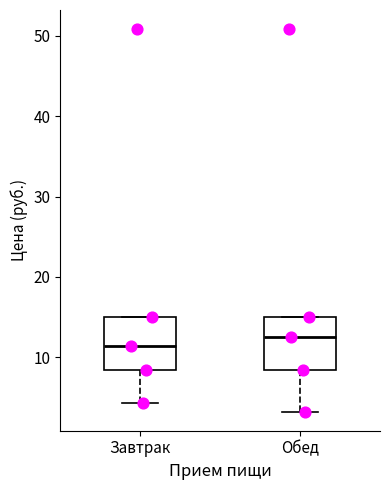

Reading left to right, transcribe this box plot: for each box, give where its median line is, the range the box spans, and where its two whiskers end, as read against the y-axis. The values are not printed on the chart, so give them approximately, as read against the axis.

Завтрак: median 11, box 8 to 15, whiskers 4 to 15
Обед: median 12, box 8 to 15, whiskers 3 to 15